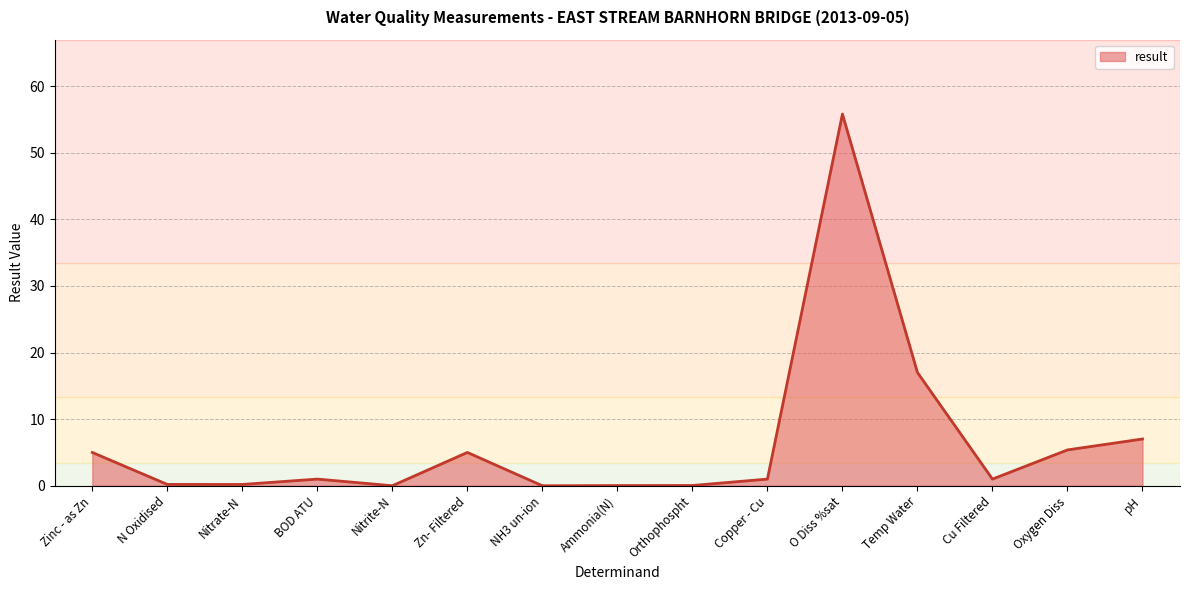

Which has a higher value, Copper - Cu or Oxygen Diss?

Oxygen Diss